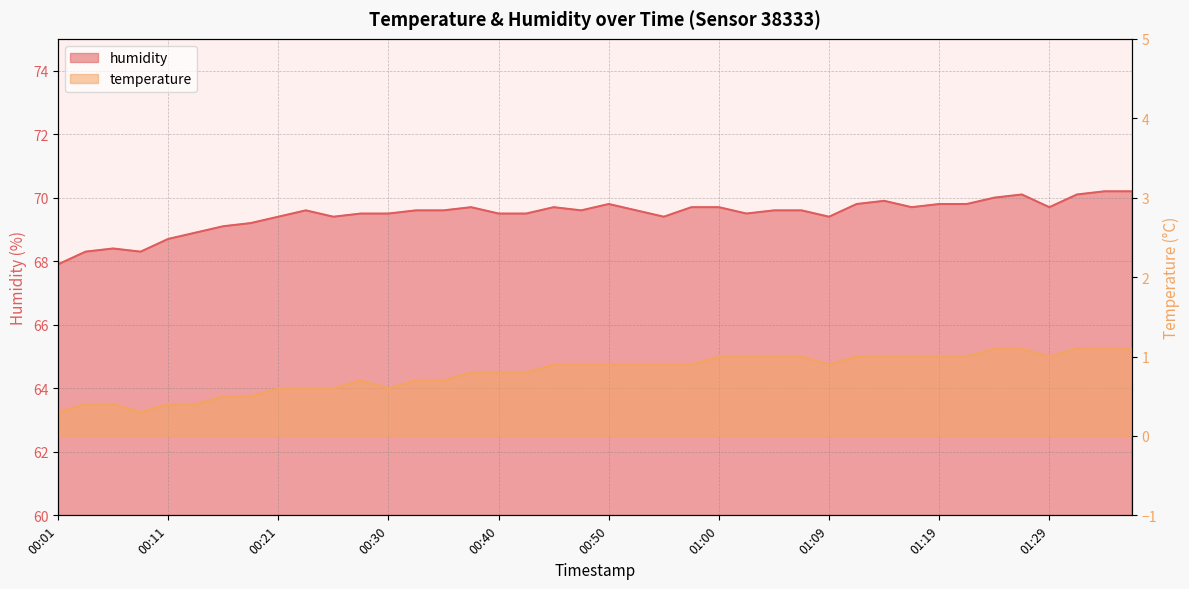

Rank the series by their average value, from highest to lowest.

humidity, temperature